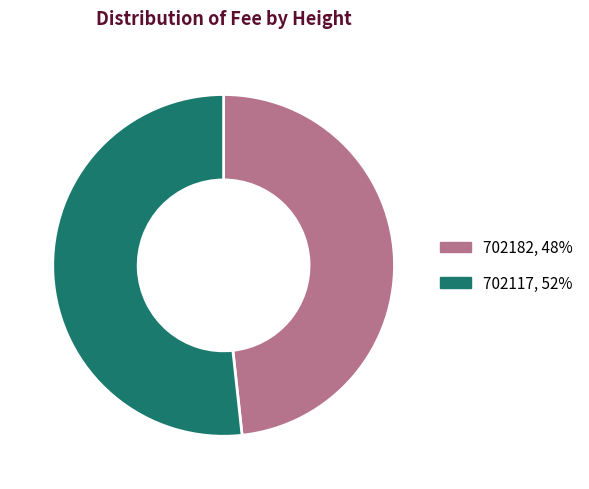

Rank the categories by value from highest to lowest.

702117, 702182